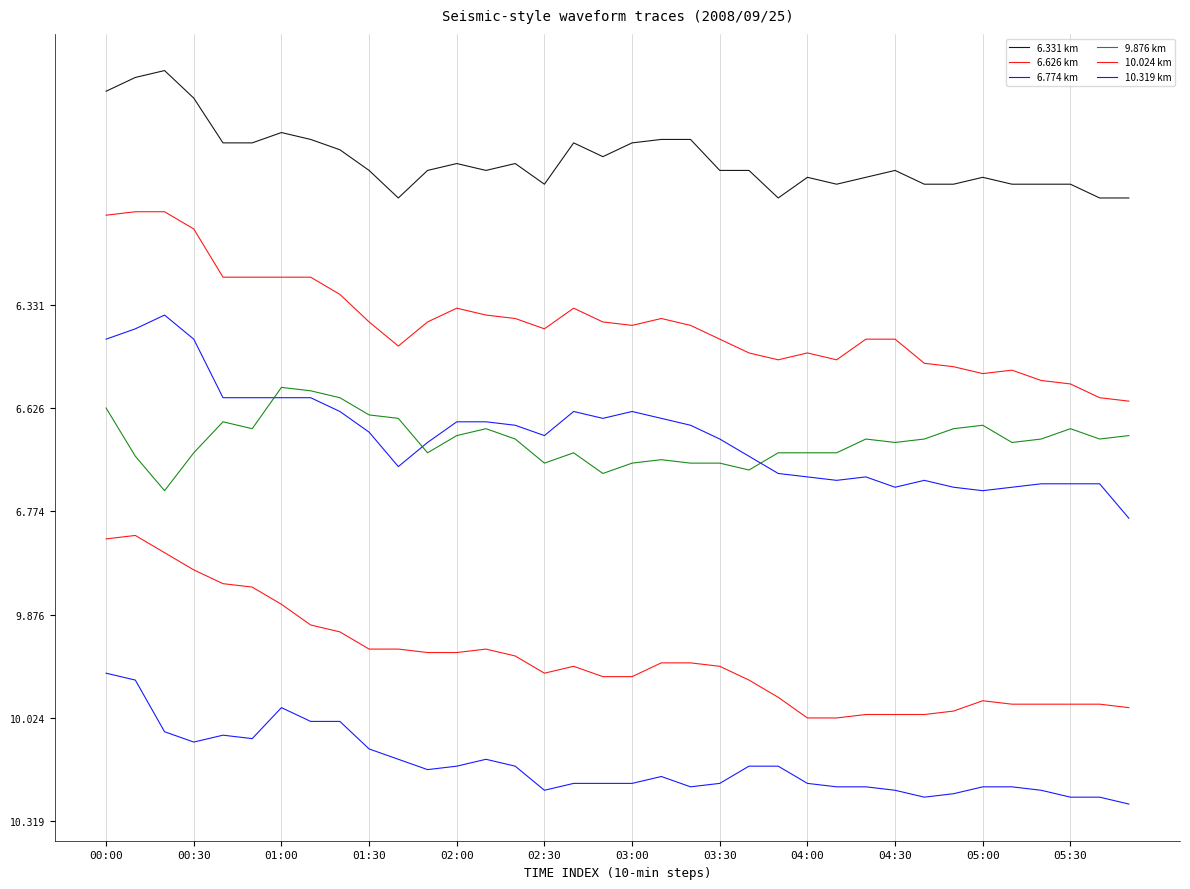

Does the chart display data point markers on the line(s)?

No